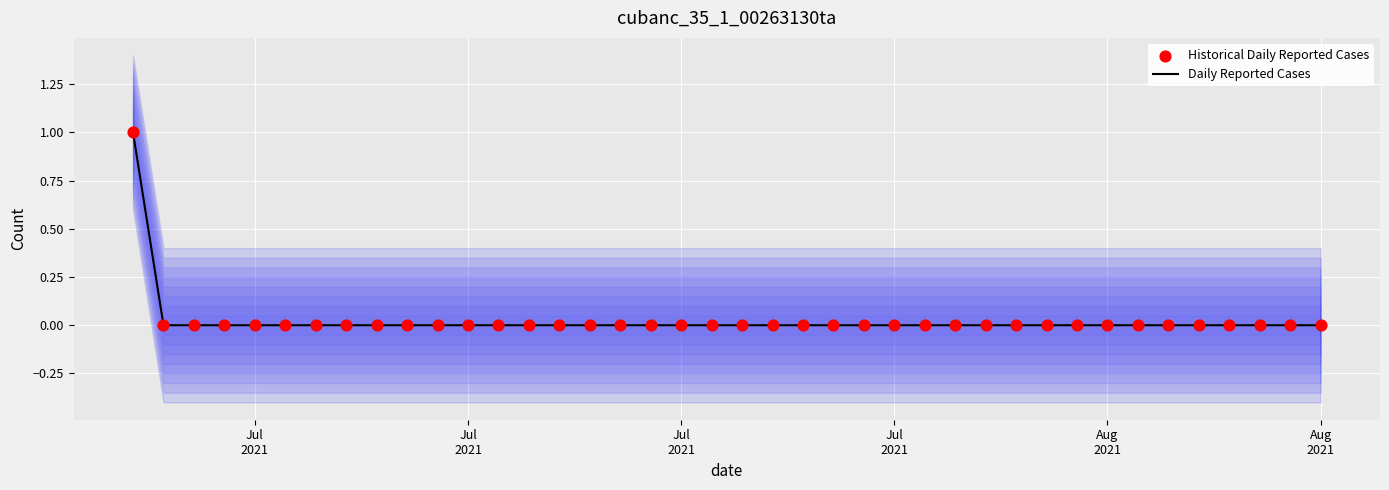

Which series has the largest Y range (max minus min)?

Daily Reported Cases